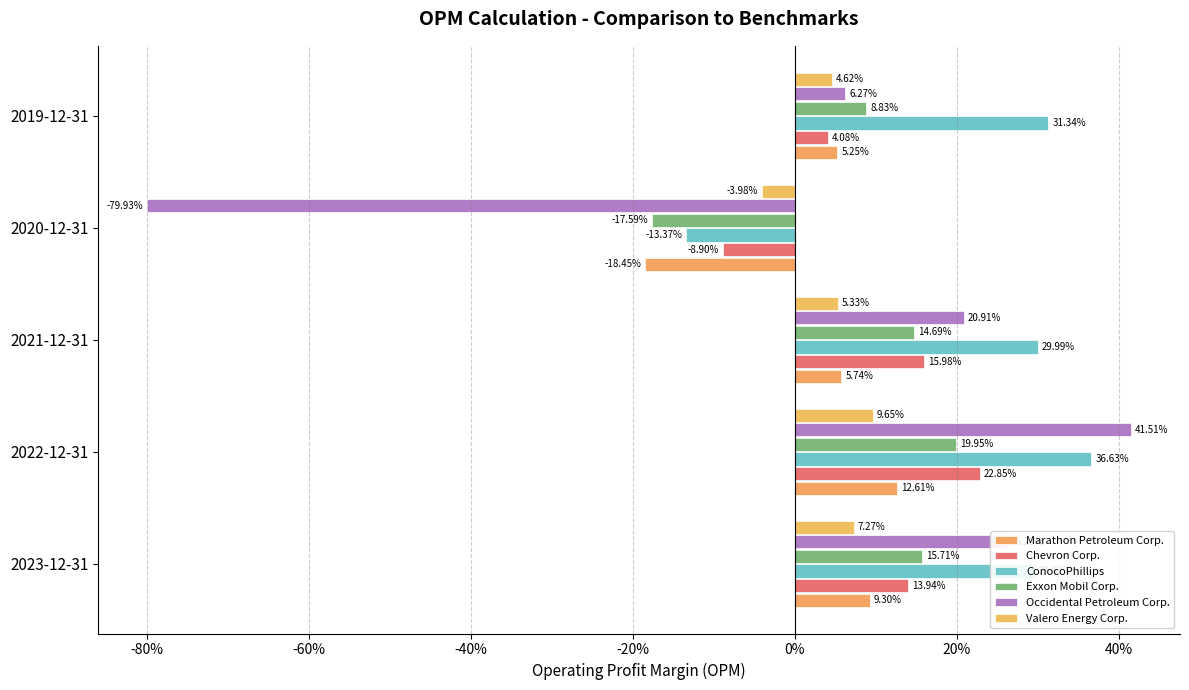

How many Exxon Mobil Corp. values are between 0 and 1?

4